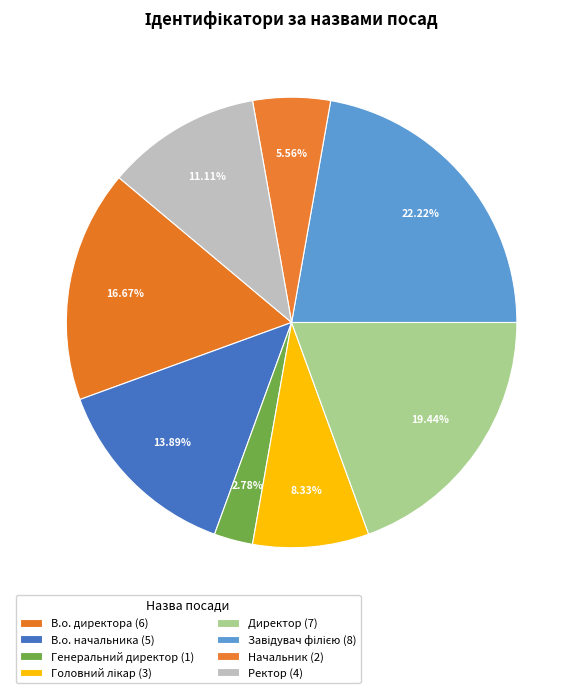

To the nearest percent, what is the difference between the Начальник and Завідувач філією slice percentages?

17%